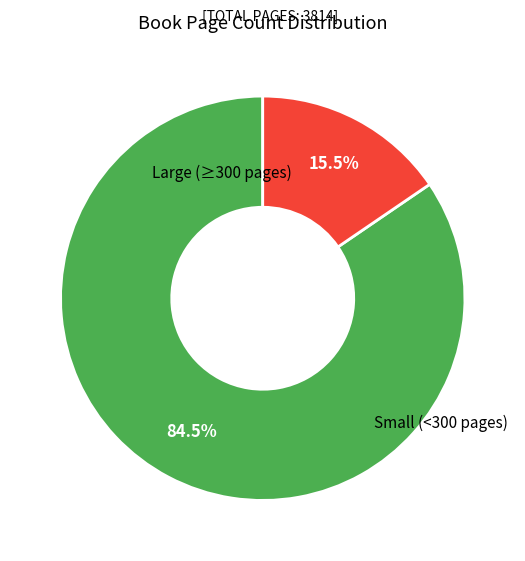

Is there a majority slice in this chart?

Yes